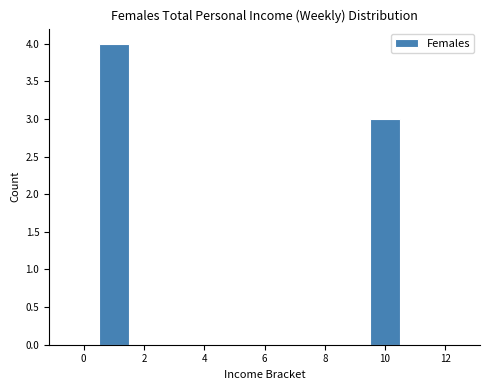

Reading left to right, transcribe this chart: for each bar, give the range it covers on the x-axis and its height. Neither the bar edges nor the heights are printed on the chart, so give them approximately, as read against the axes.

-0.5 to 0.5: 0
0.5 to 1.5: 4
1.5 to 2.5: 0
2.5 to 3.5: 0
3.5 to 4.5: 0
4.5 to 5.5: 0
5.5 to 6.5: 0
6.5 to 7.5: 0
7.5 to 8.5: 0
8.5 to 9.5: 0
9.5 to 10.5: 3
10.5 to 11.5: 0
11.5 to 12.5: 0